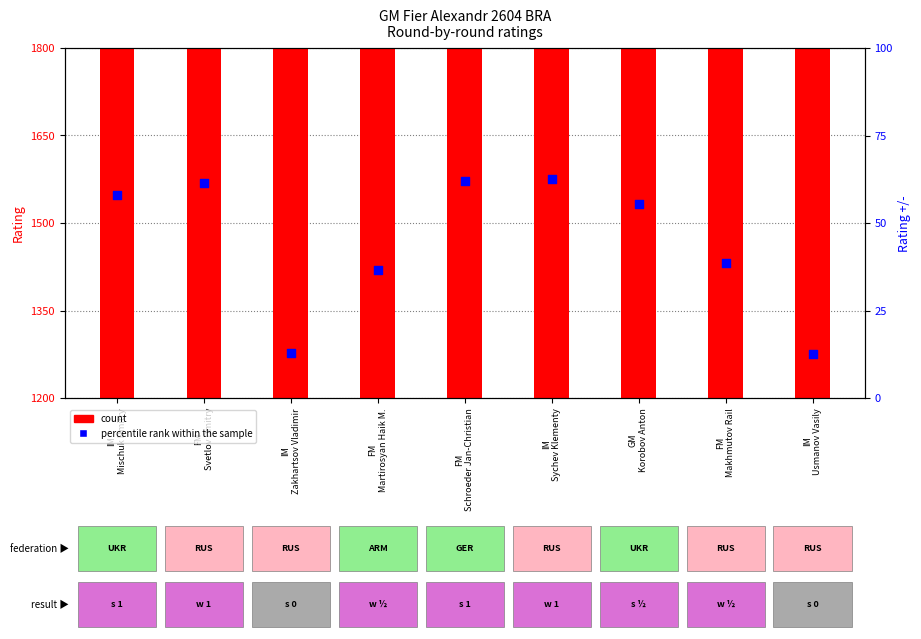

Which series reaches the minimum Y coordinate?

percentile rank within the sample